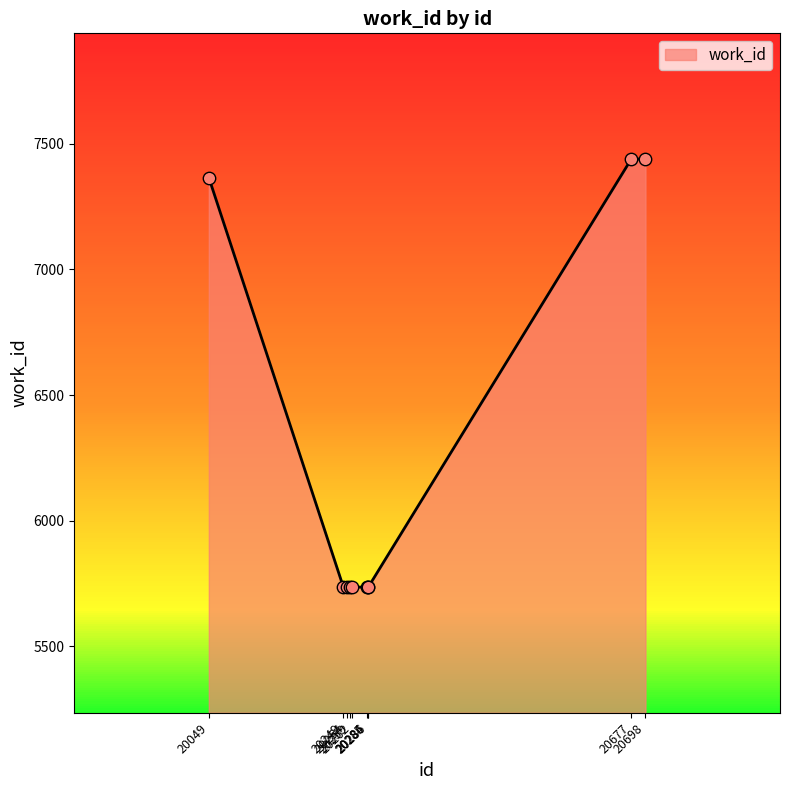

What is the ratio of the value at 20254 to the value at 20249?

1.0